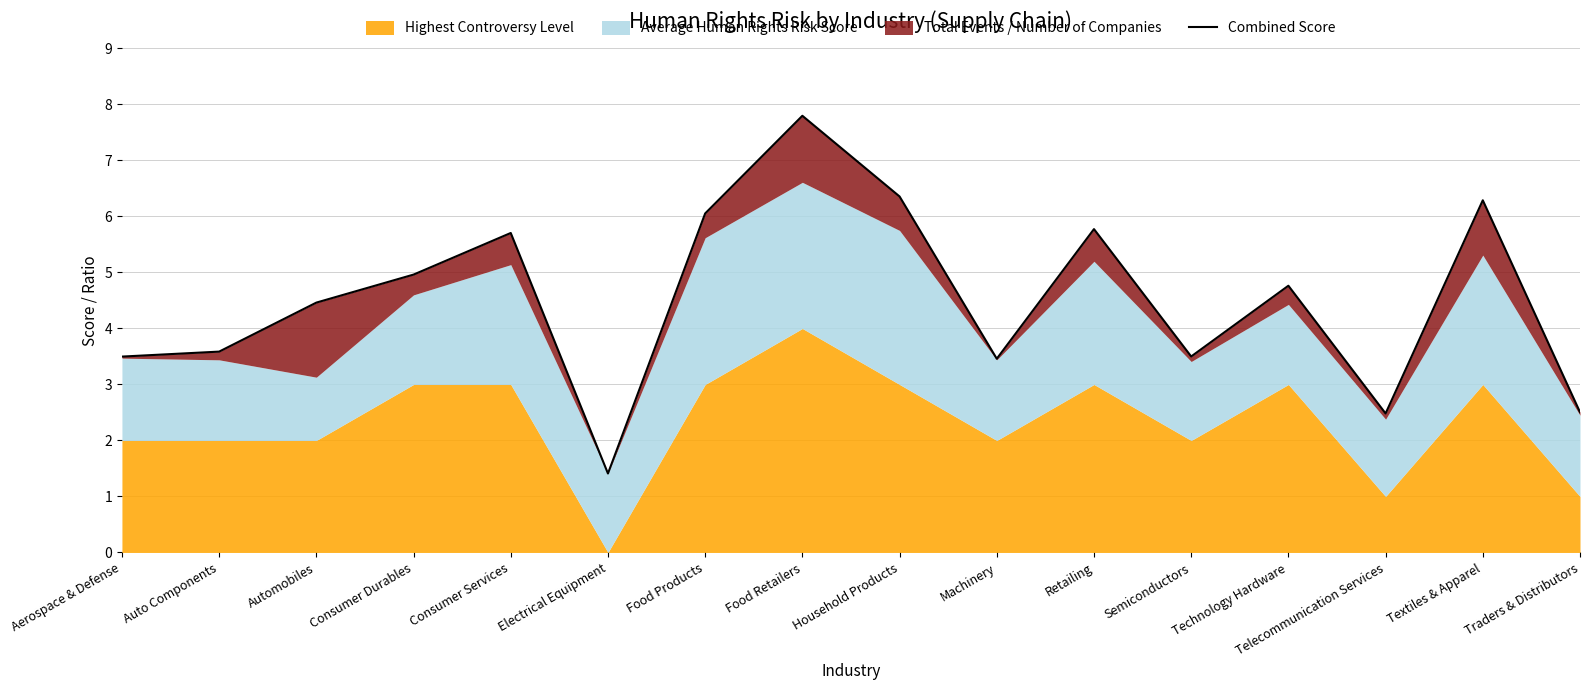

Does the chart have visible grid lines?

Yes